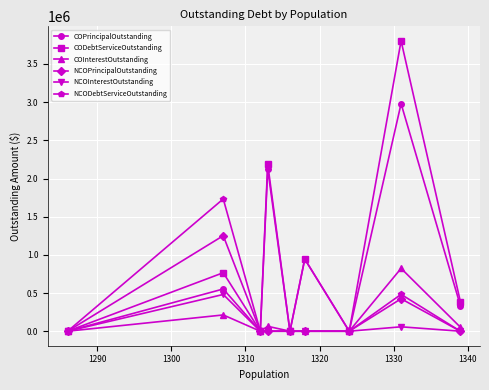

What is the value of the NCOPrincipalOutstanding point at the 2nd from the left?

1251000.0